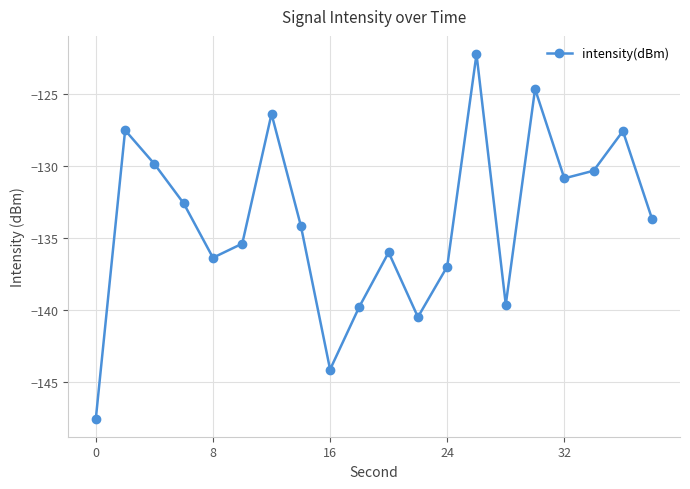

What is the maximum value shown in the chart?

-122.2